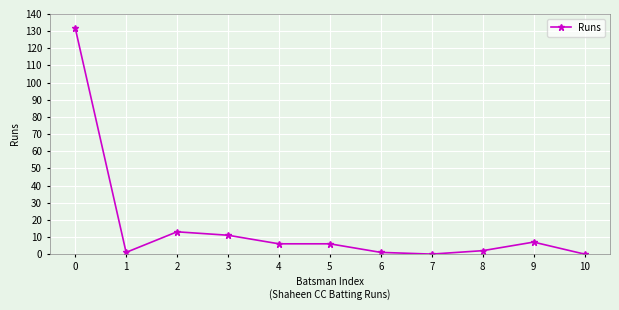

Between 2 and 6, which is larger?

2